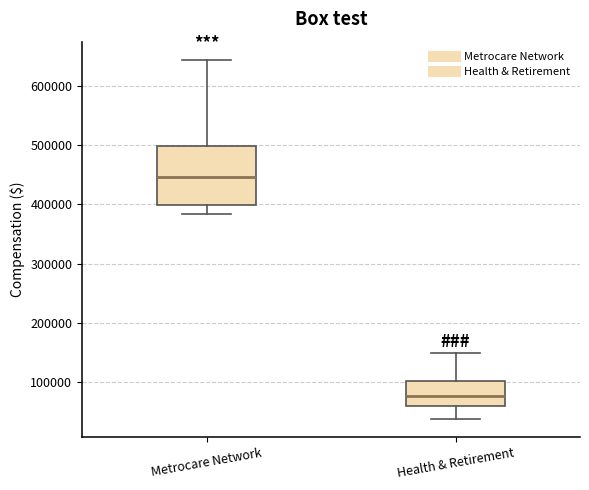

Reading left to right, transcribe this box plot: for each box, give where its median line is, the range the box spans, and where its two whiskers end, as read against the y-axis. The values are not printed on the chart, so give them approximately, as read against the axis.

Metrocare Network: median 450000, box 400000 to 500000, whiskers 380000 to 640000
Health & Retirement: median 80000, box 60000 to 100000, whiskers 40000 to 150000